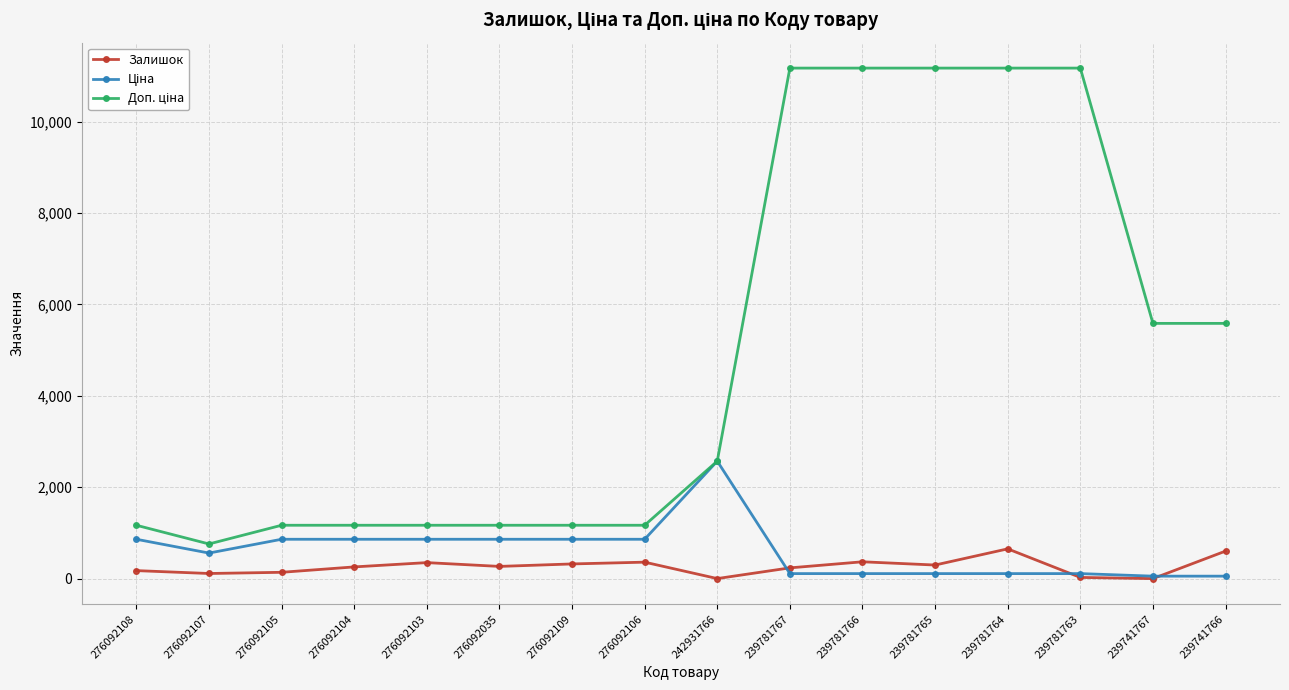

What is the spread (max minus min) of values at 276092103?

817.2